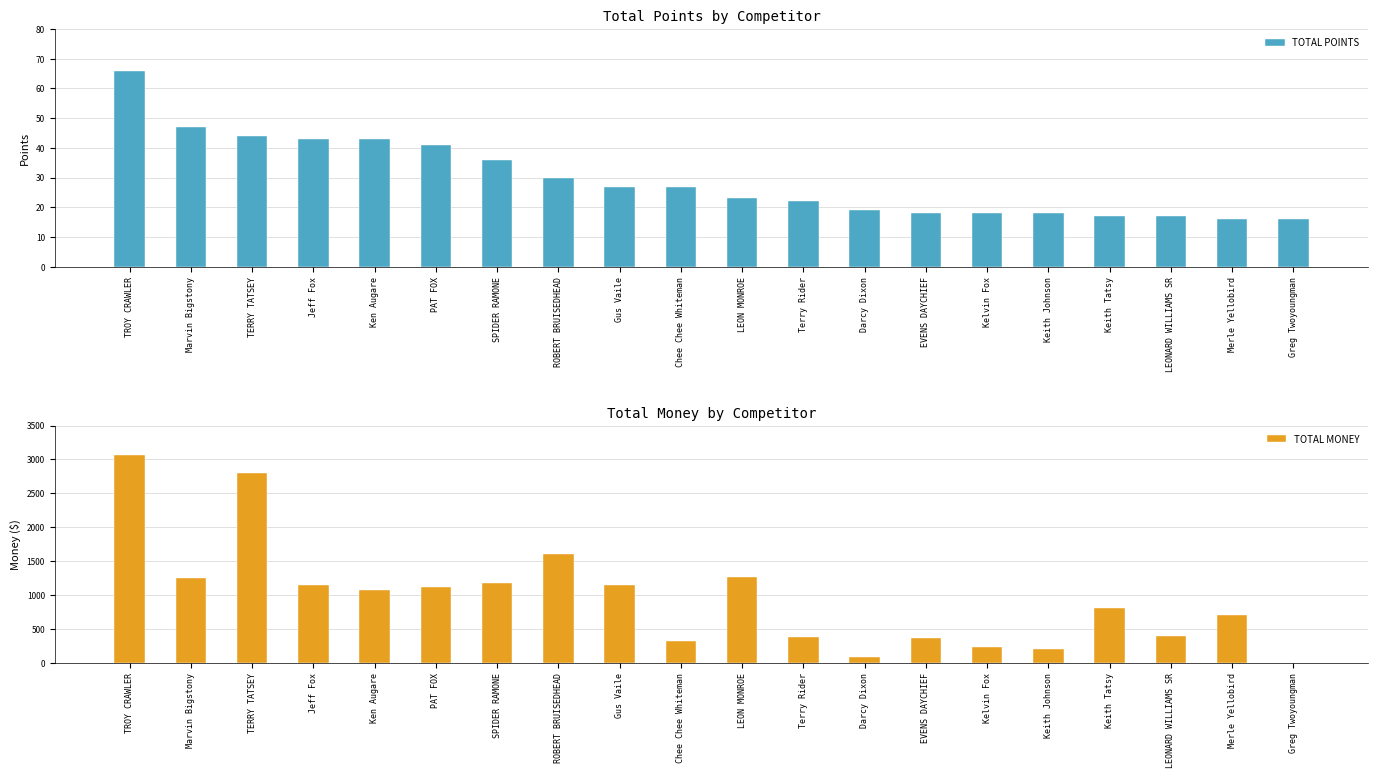

What are all the series names shown in the legend?

TOTAL POINTS, TOTAL MONEY